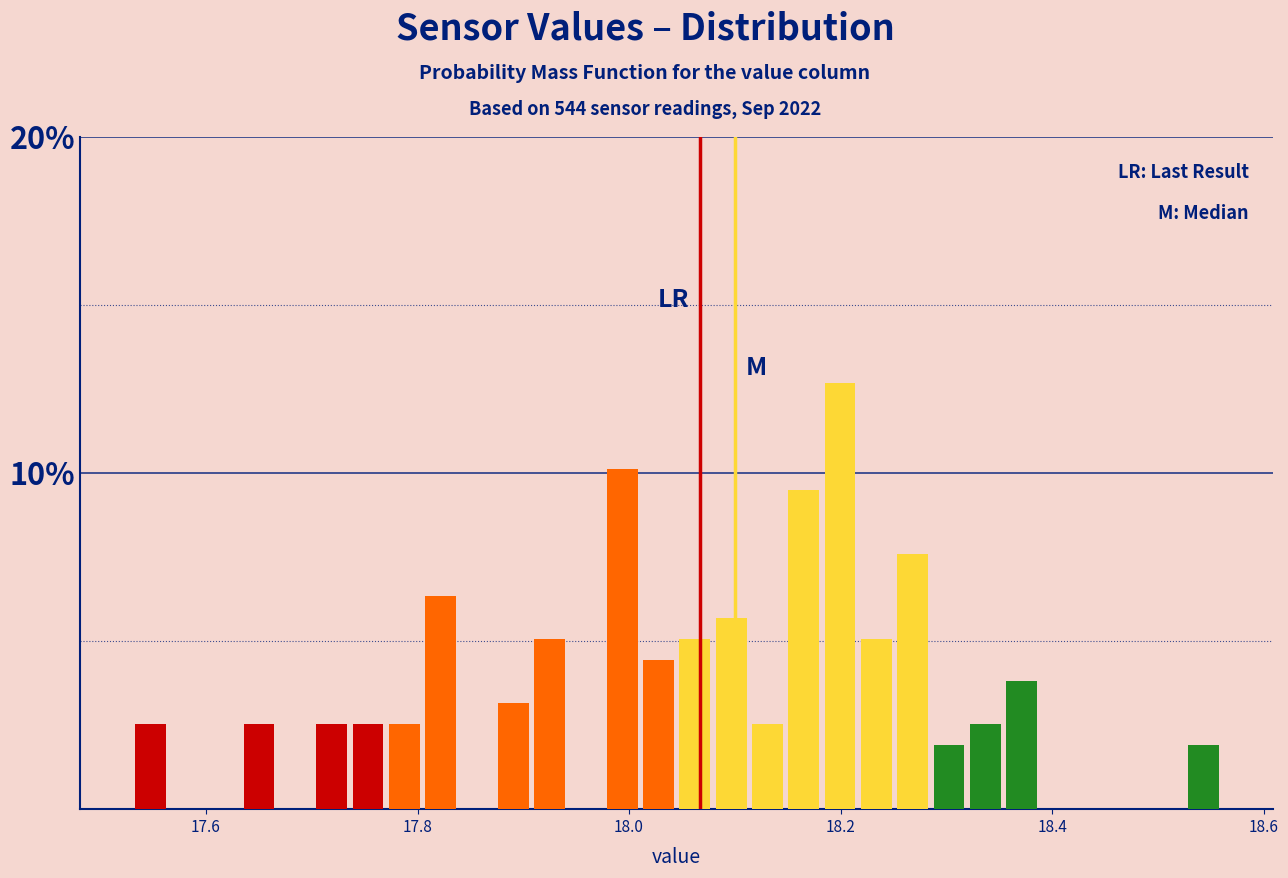

Read against the x-axis, roughly where is the centre of the tallest bar?

18.20